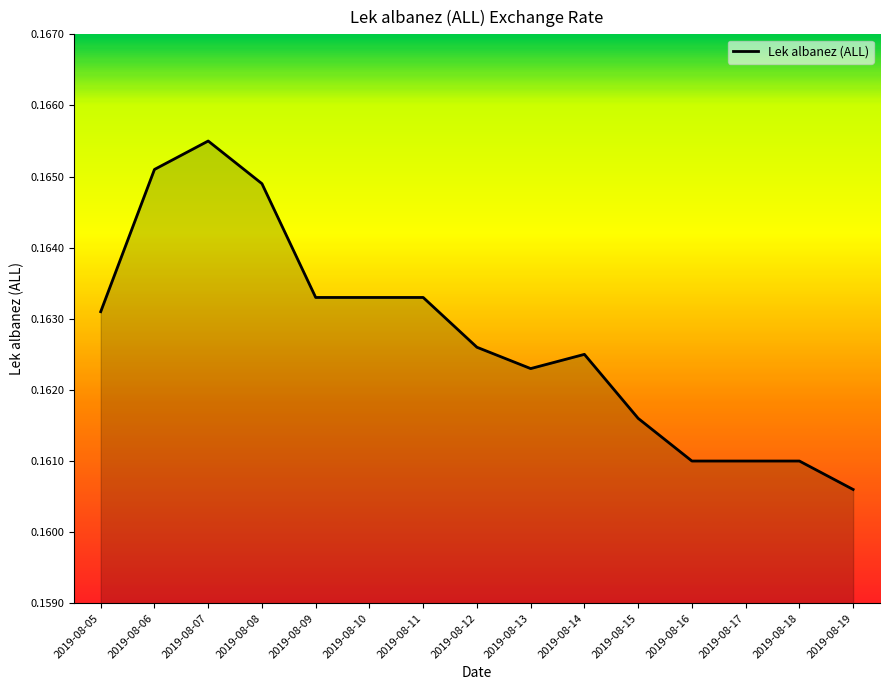

How many distinct data groups are displayed?

1